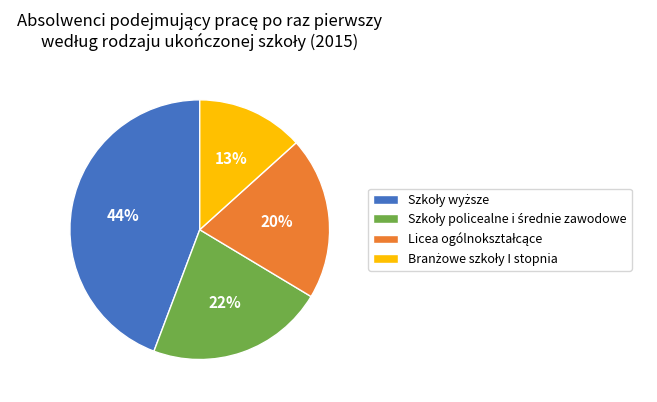

To the nearest percent, what is the average slice percentage?

25%